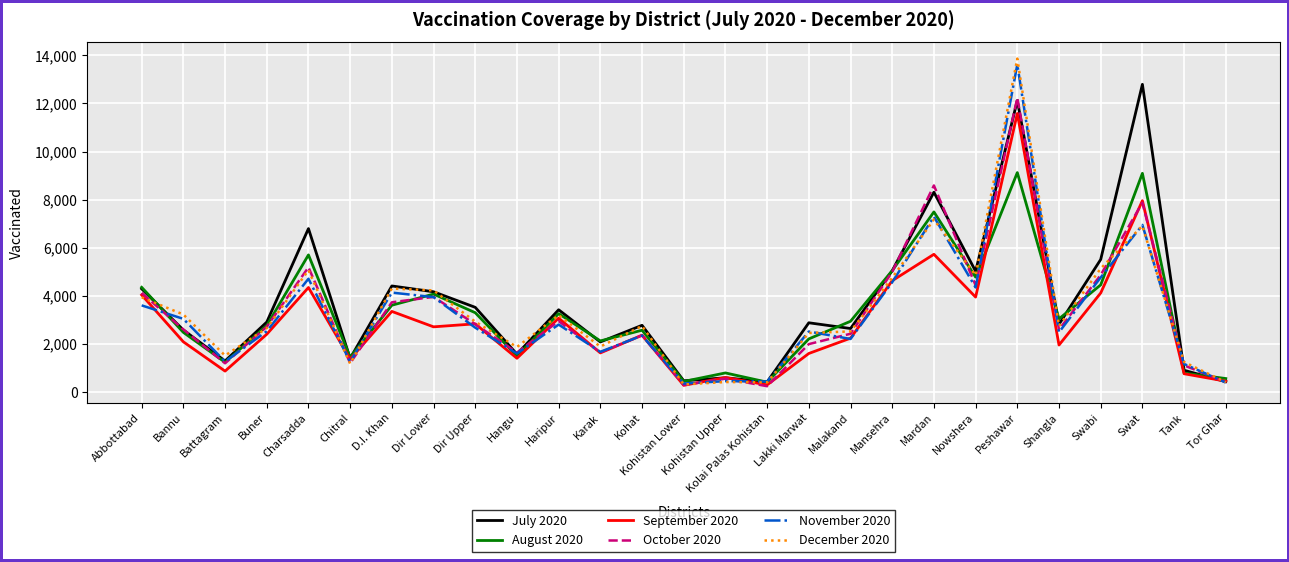

What is the maximum value shown in the chart?

13869